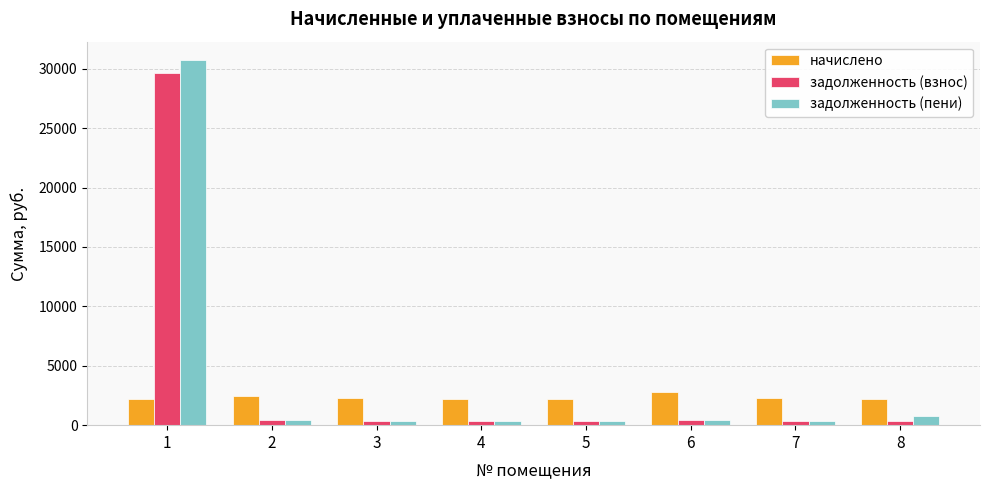

Is the value of задолженность (взнос) at 2 greater than the value of начислено at 1?

No